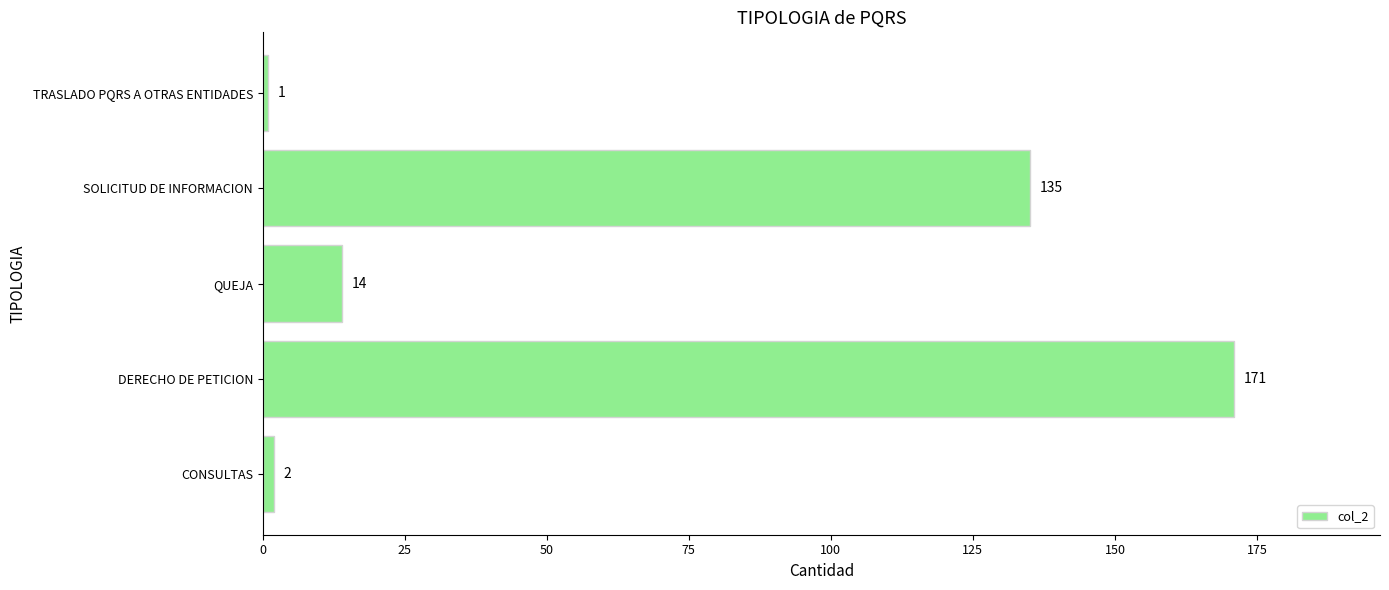

Are the bars grouped side by side (vs. stacked)?

No